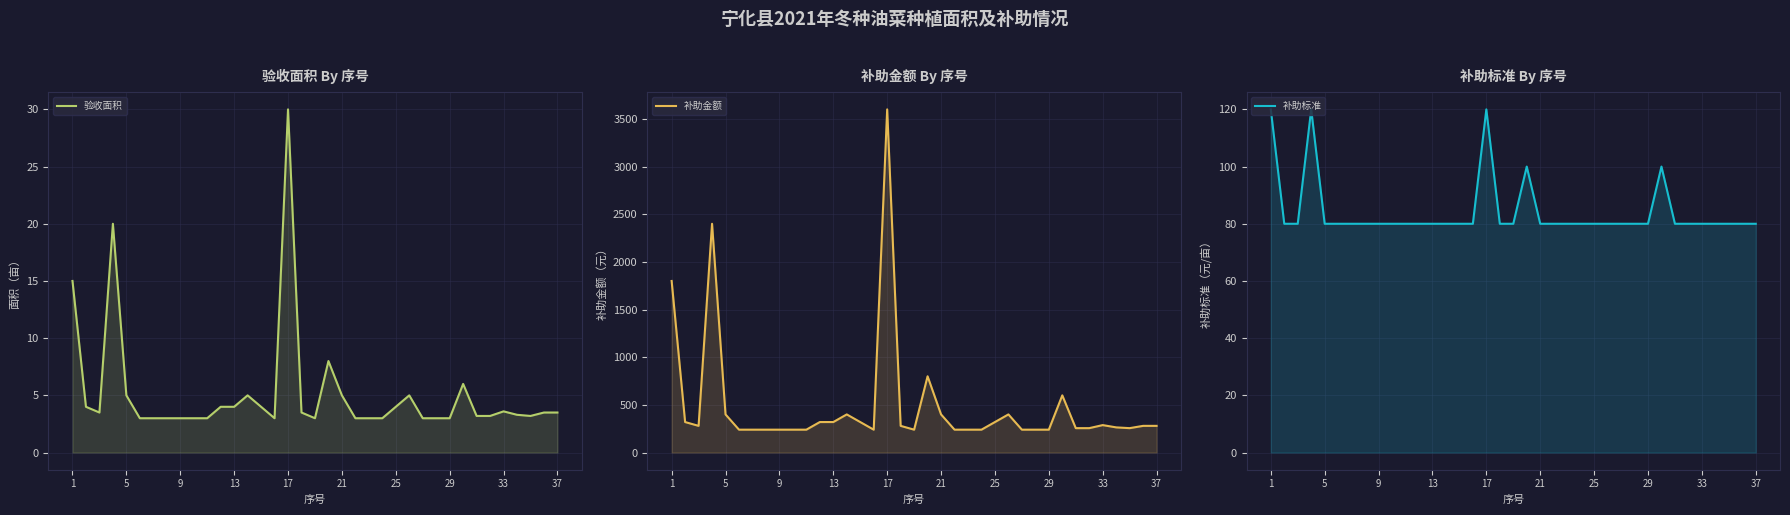

Rank the series by their average value, from lowest to highest.

验收面积, 补助标准, 补助金额